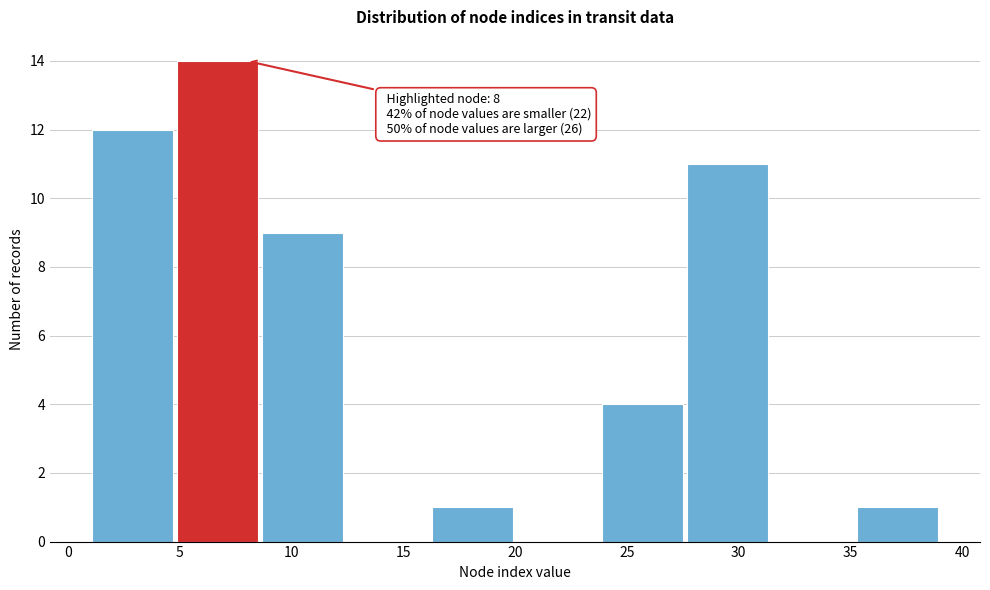

Over which range of the x-axis is the bar tallest?

4.8 to 8.6